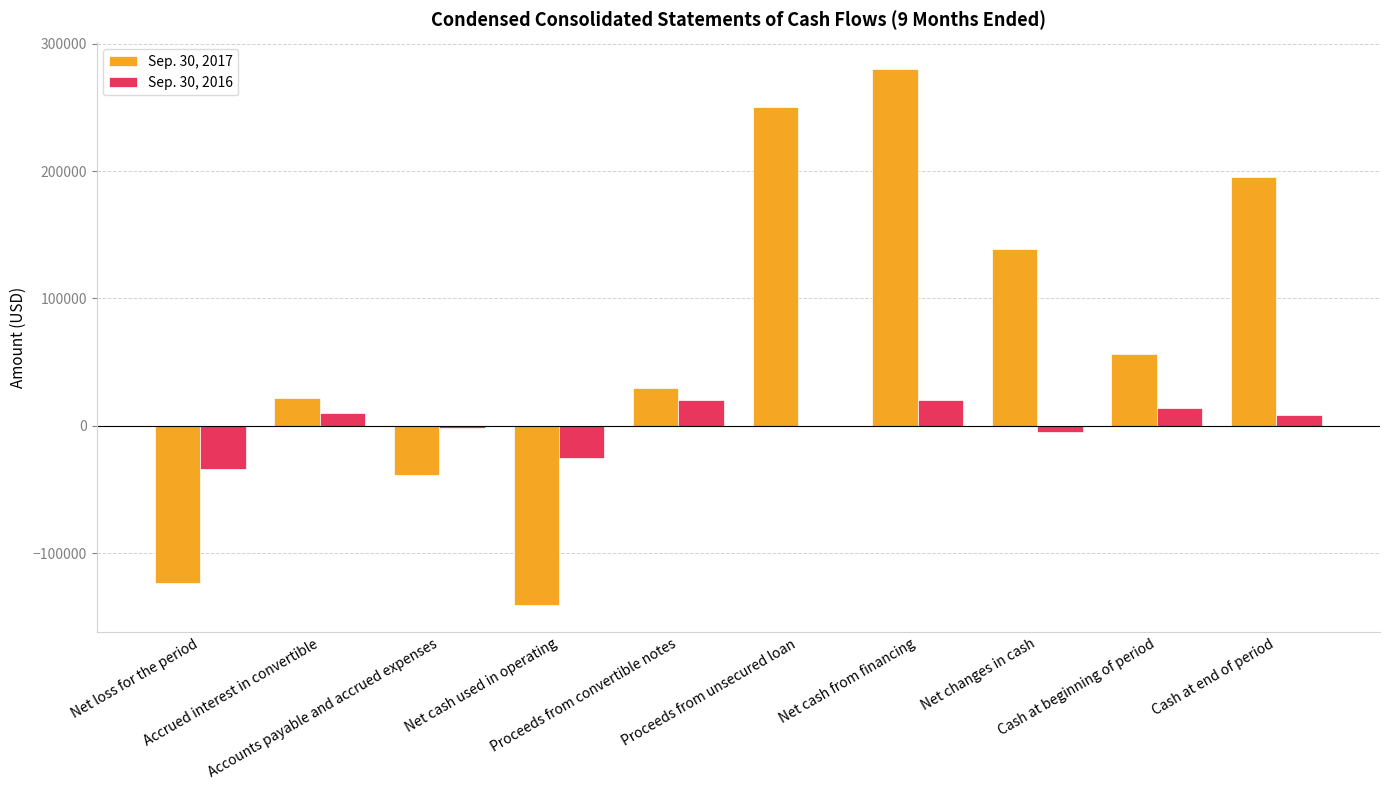

Which series has the largest total across all categories?

Sep. 30, 2017